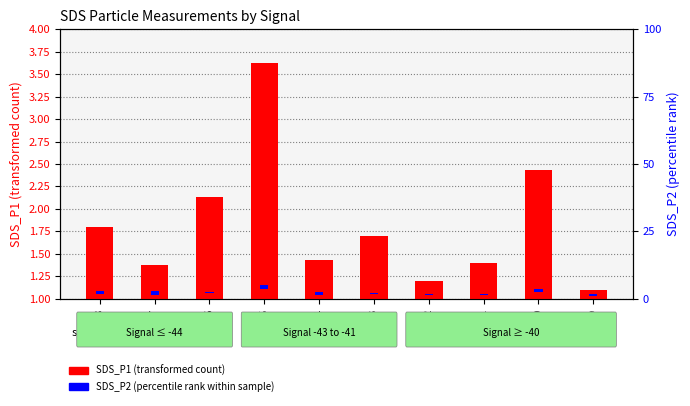

What are all the series names shown in the legend?

SDS_P1 (transformed count), SDS_P2 (percentile rank within sample)